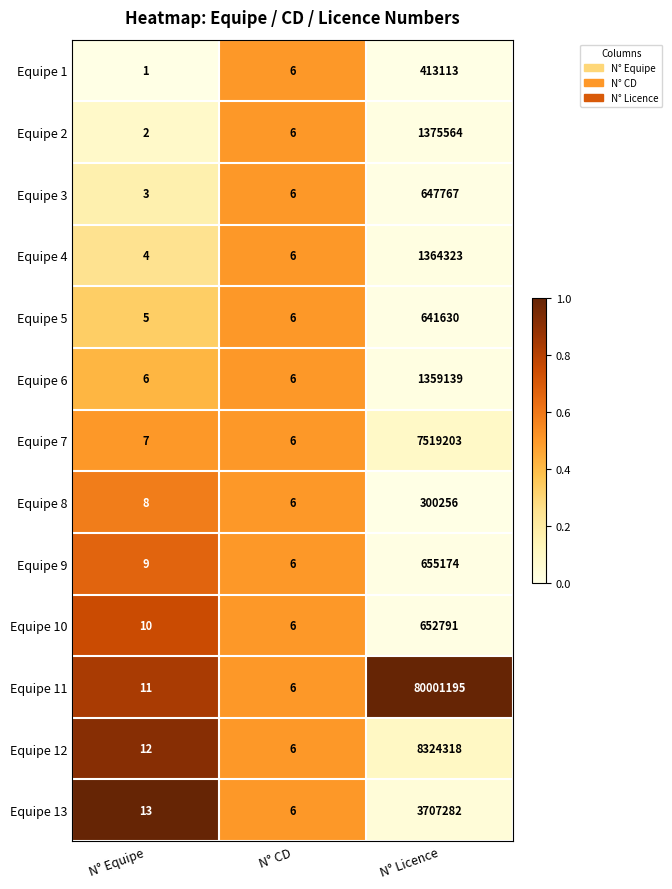

Which series has the widest spread of values?

Equipe 11